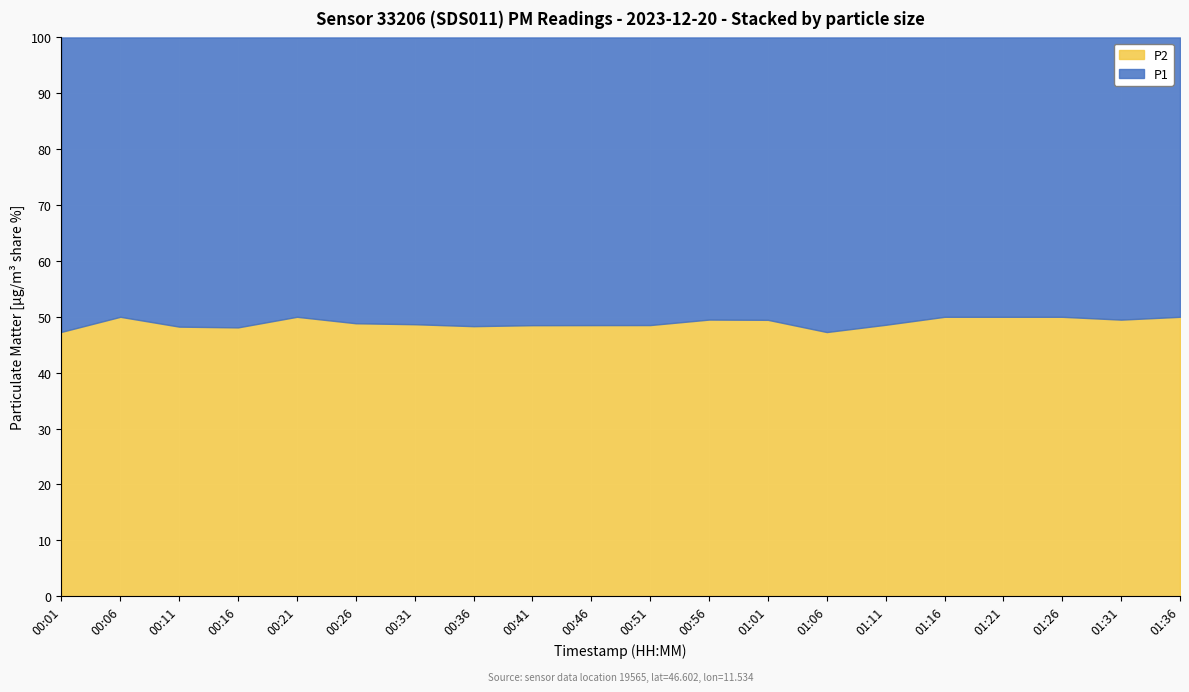

True or false: P2 and P1 cross at least once.

False